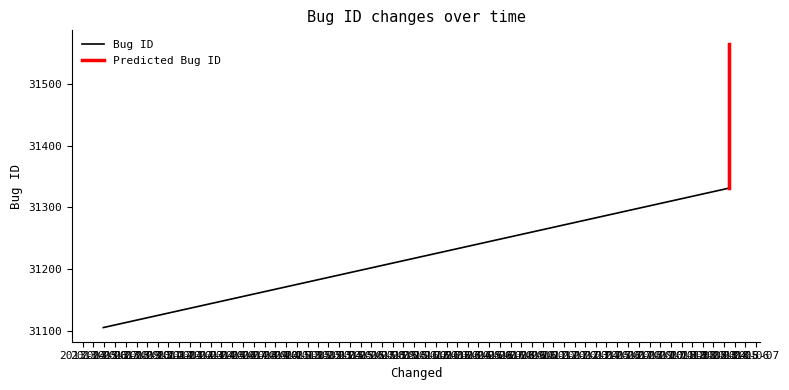

What is the label of the 3rd point from the left?

2018-04-14 13:37:21